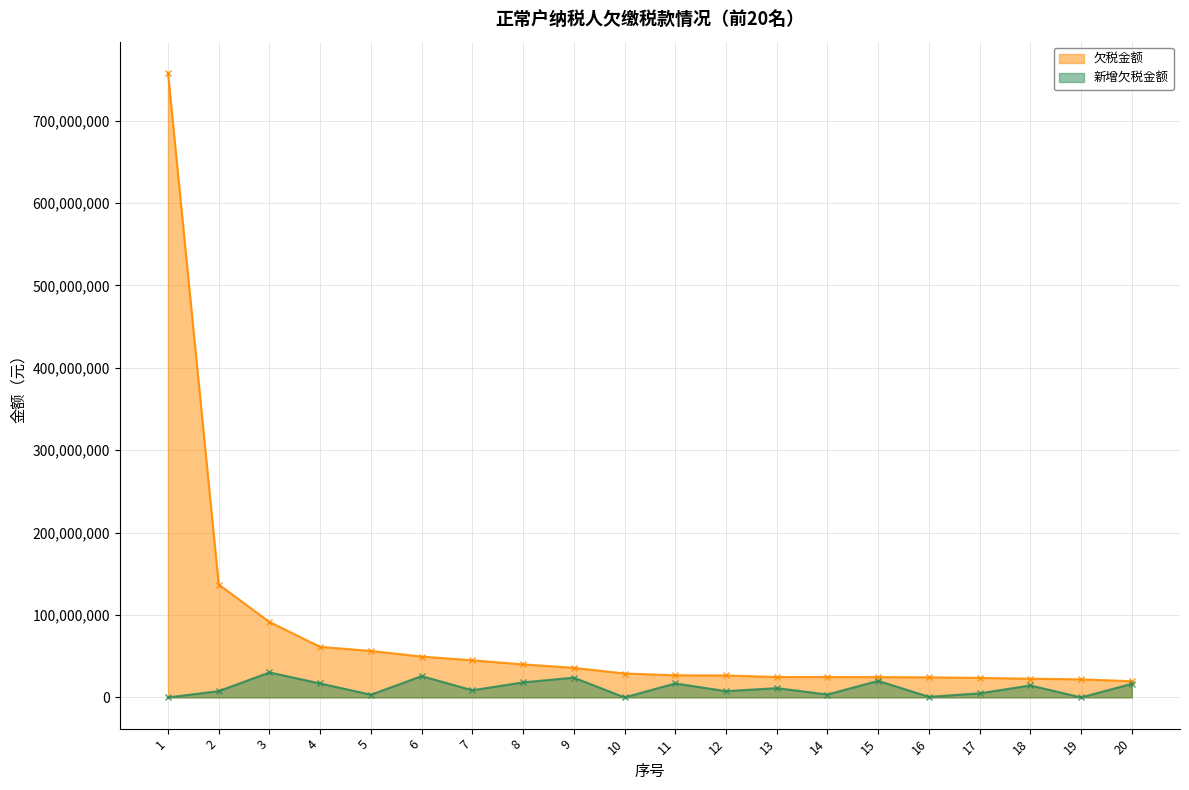

How many lines are shown in the chart?

2